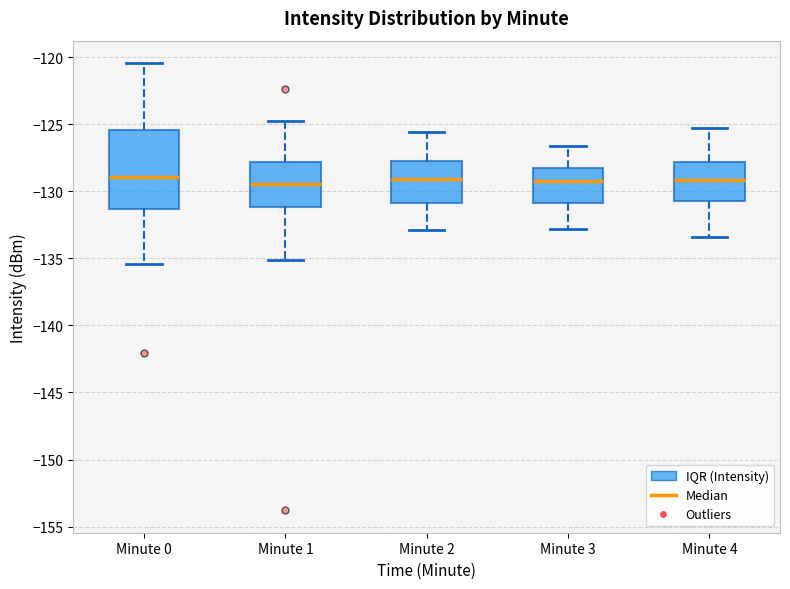

Reading left to right, transcribe this box plot: for each box, give where its median line is, the range the box spans, and where its two whiskers end, as read against the y-axis. The values are not printed on the chart, so give them approximately, as read against the axis.

Minute 0: median -129.0, box -131.5 to -125.5, whiskers -135.5 to -120.5
Minute 1: median -129.5, box -131.0 to -128.0, whiskers -135.0 to -124.5
Minute 2: median -129.0, box -131.0 to -127.5, whiskers -133.0 to -125.5
Minute 3: median -129.0, box -131.0 to -128.0, whiskers -133.0 to -126.5
Minute 4: median -129.0, box -130.5 to -128.0, whiskers -133.5 to -125.5